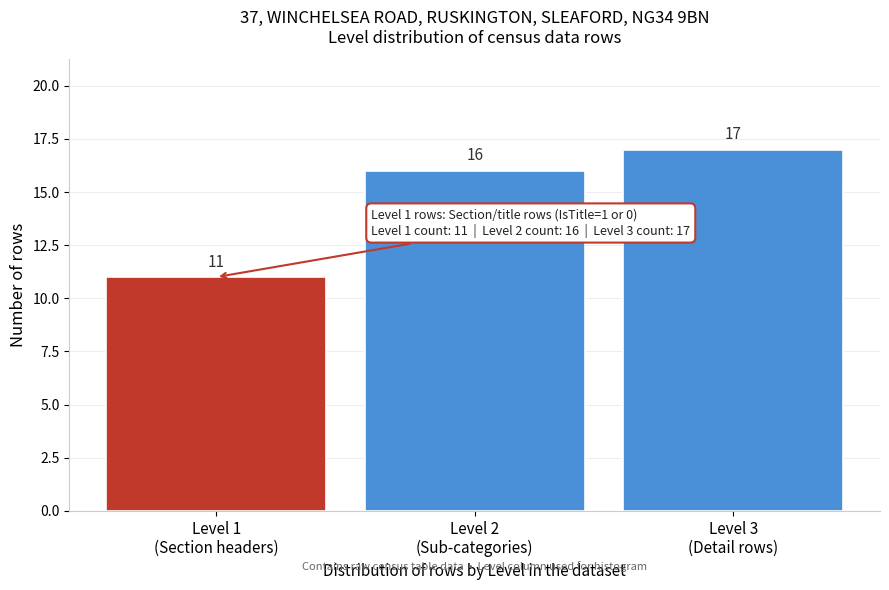

Reading right to left, what are all the values shown in this chart?

17	16	11